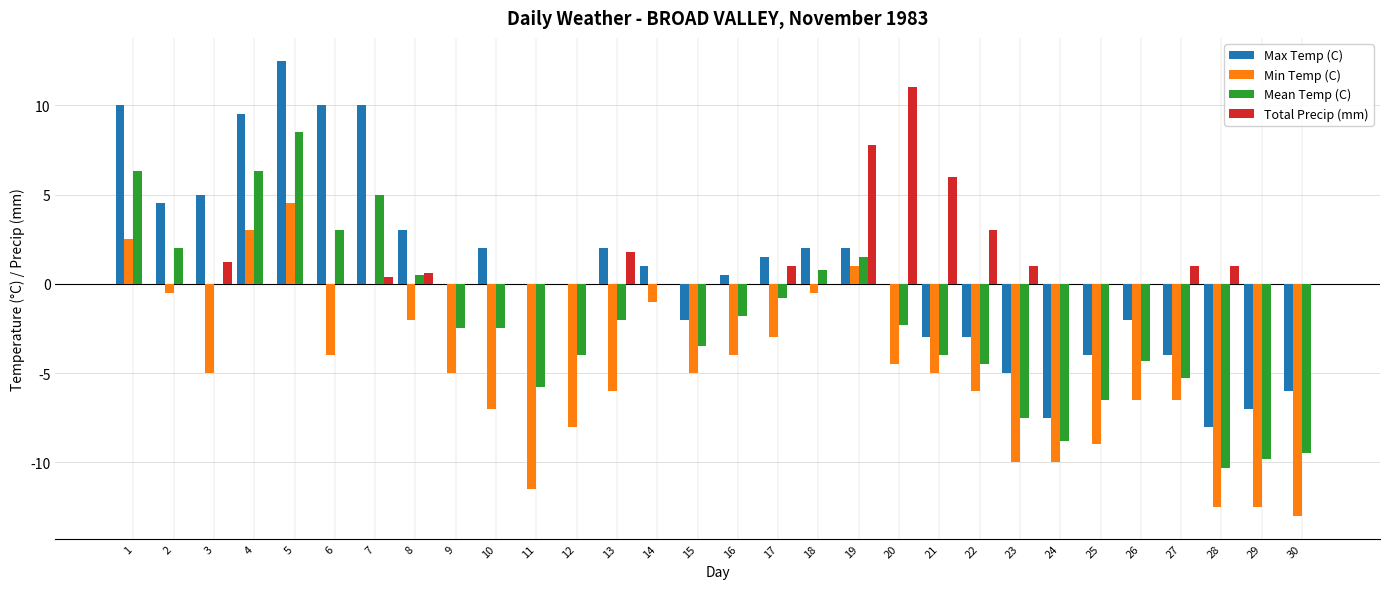

How many series are shown in this chart?

4